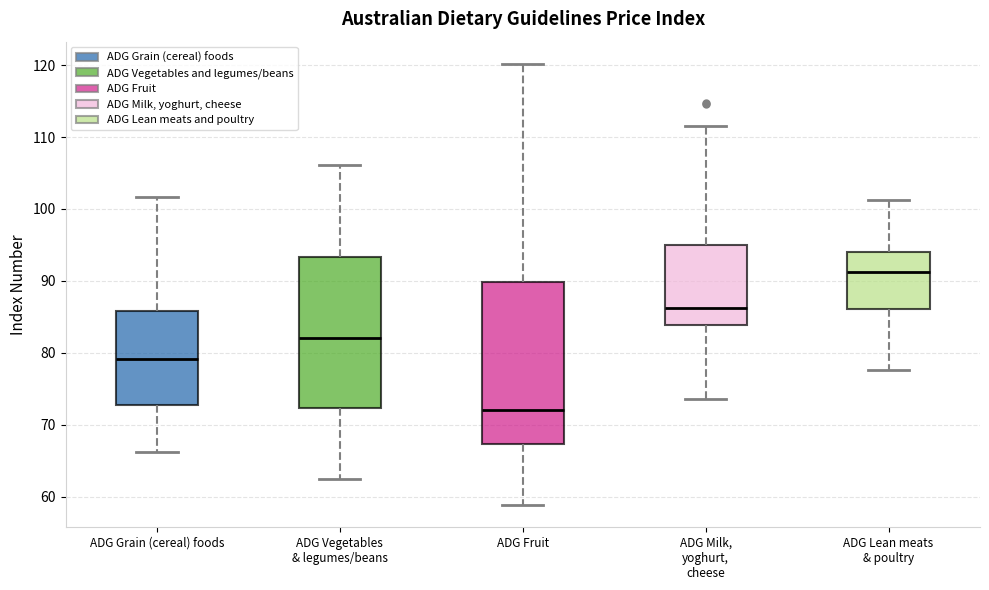

Which box has the highest median line?

ADG Lean meats & poultry